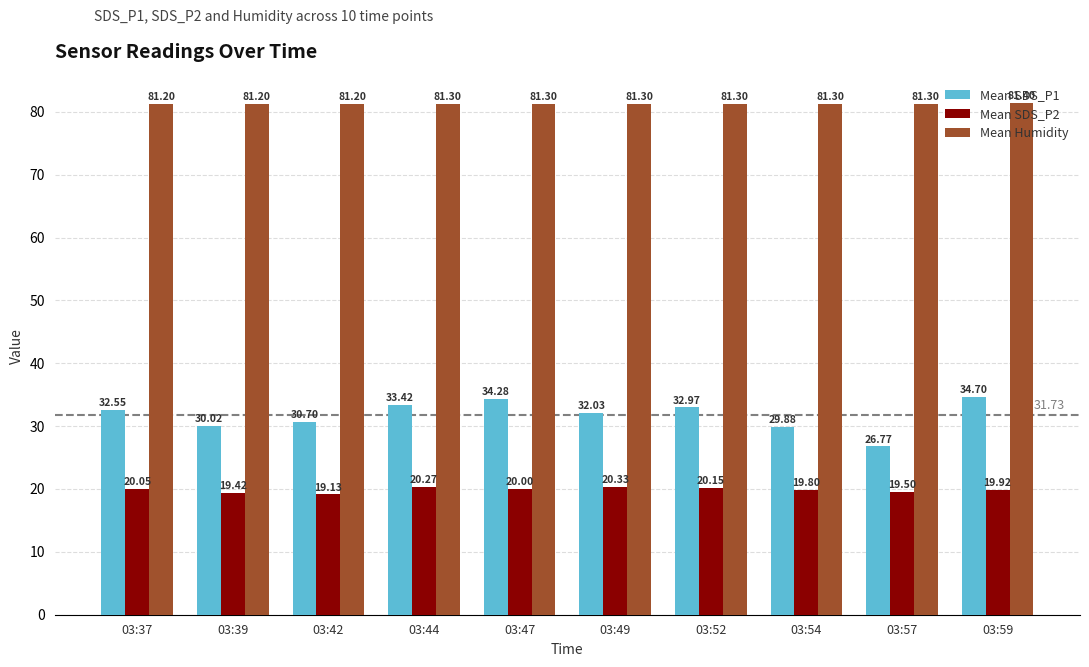

Which series has the largest total across all categories?

Mean Humidity